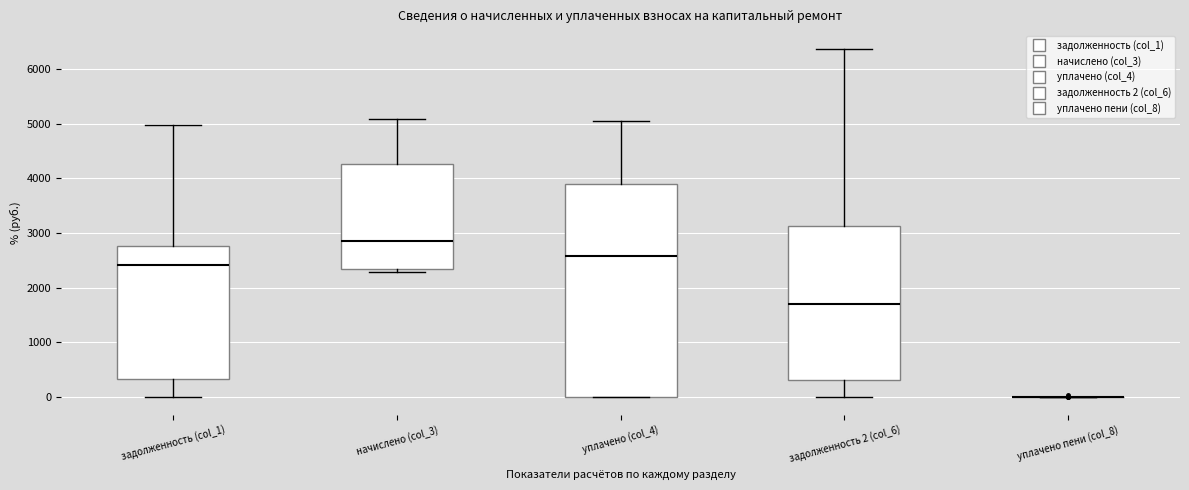

Reading left to right, read every box against the y-axis: the position of its median line, the range the box covers, and the ends of its whiskers. The values are not printed on the chart, so give them approximately, as read against the axis.

задолженность (col_1): median 2400, box 300 to 2800, whiskers 0 to 5000
начислено (col_3): median 2900, box 2300 to 4300, whiskers 2300 (just below the box's lower edge) to 5100
уплачено (col_4): median 2600, box 0 to 3900, whiskers 0 to 5000
задолженность 2 (col_6): median 1700, box 300 to 3100, whiskers 0 to 6400
уплачено пени (col_8): box collapsed to a line at 0, whiskers 0 to 0